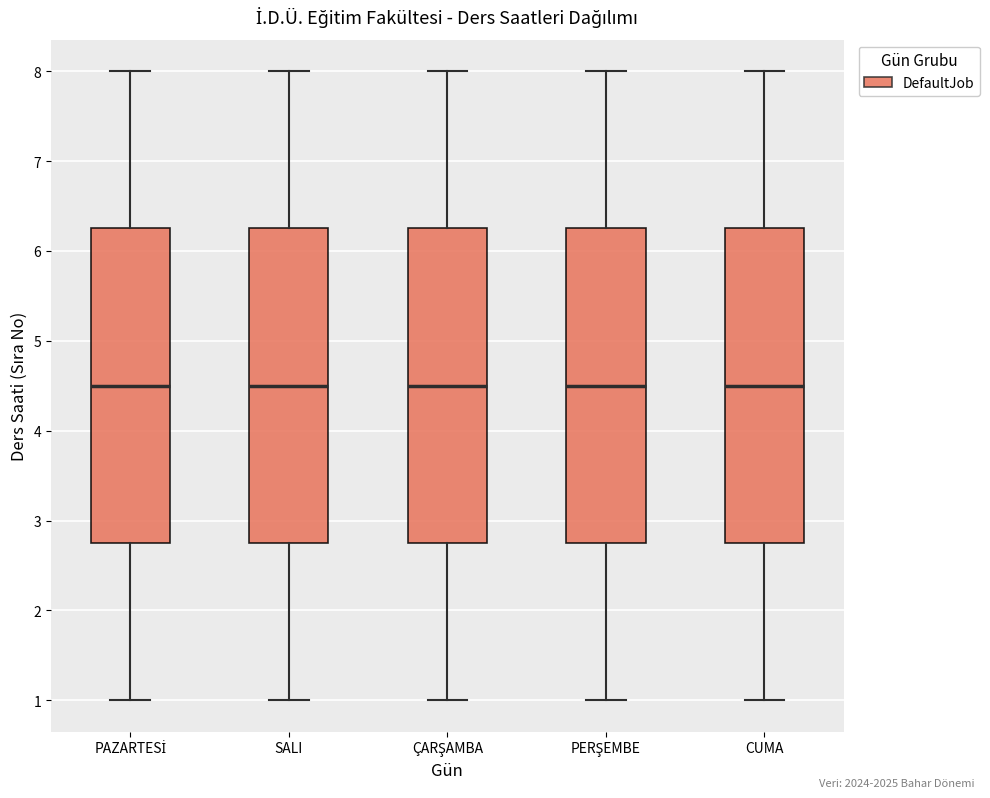

Where does the lower whisker of the box for PERŞEMBE end on the y-axis? The values are not printed on the chart, so give them approximately, as read against the axis.

1.0